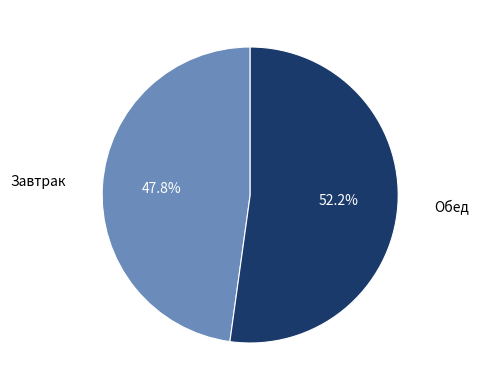

Is there any slice that represents more than half of the pie?

Yes